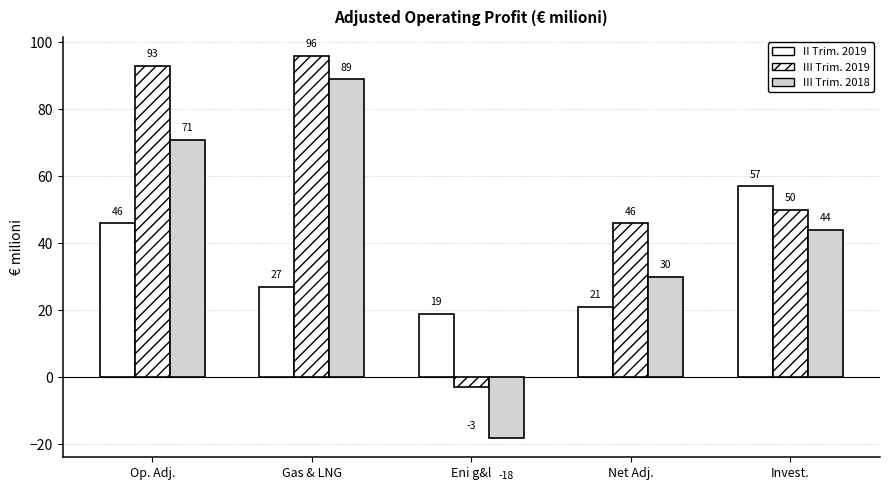

What is the difference between the highest and lowest values at Eni g&l?

37